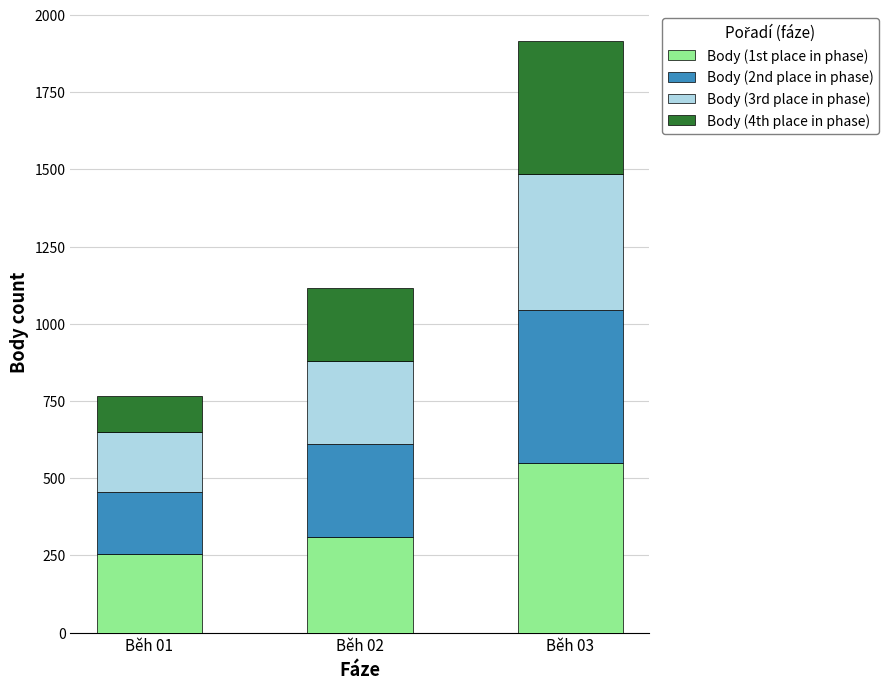

Is it true that Body (1st place in phase) equals 548 at Běh 03?

True